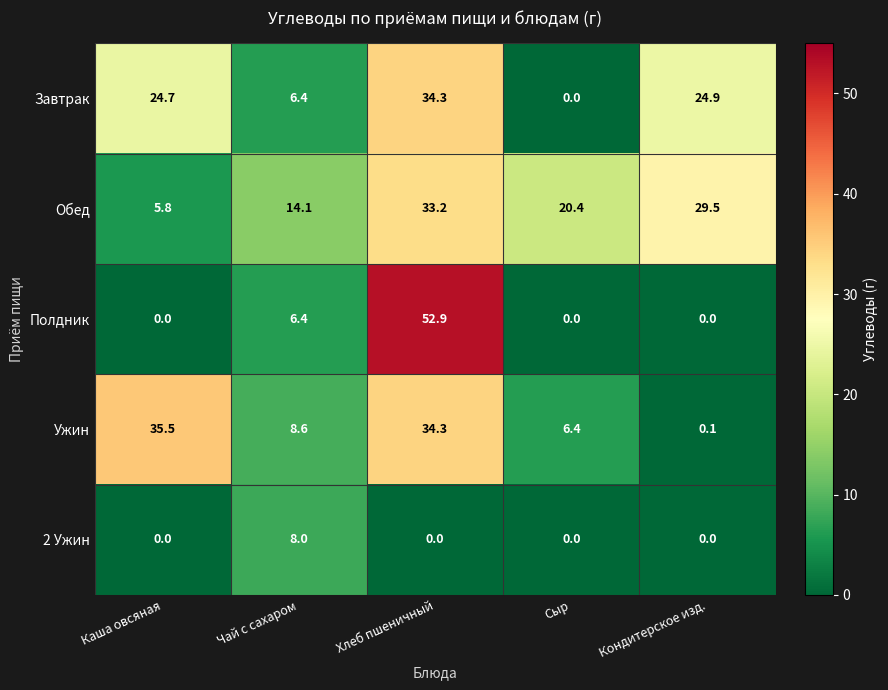

Which series has the largest range (max minus min)?

Полдник